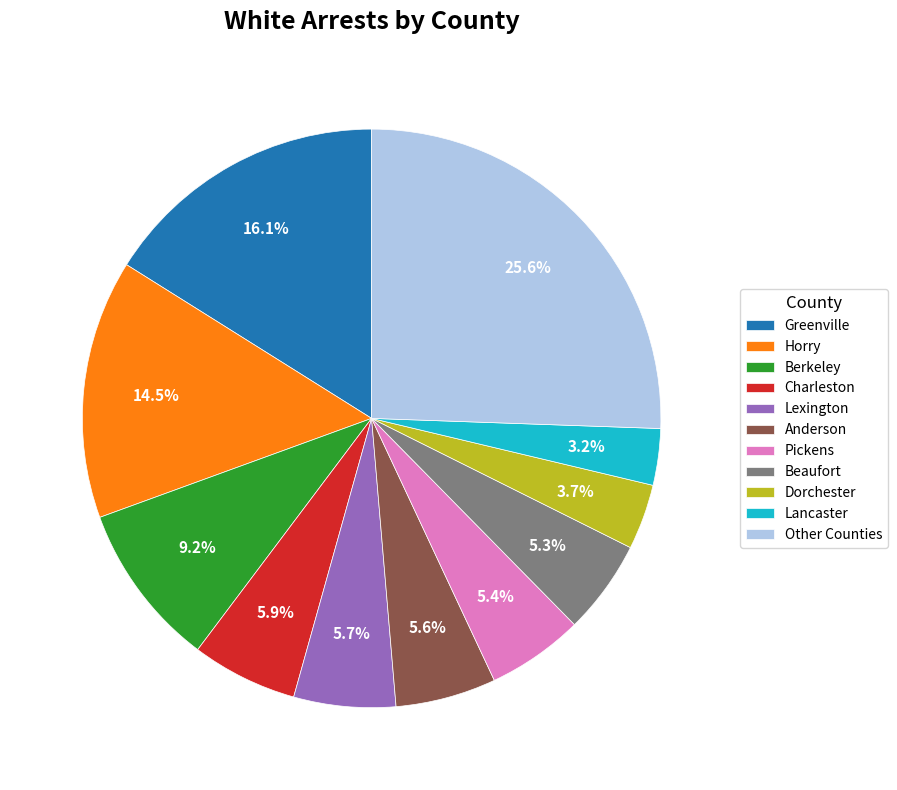

Does any single category account for the majority?

No